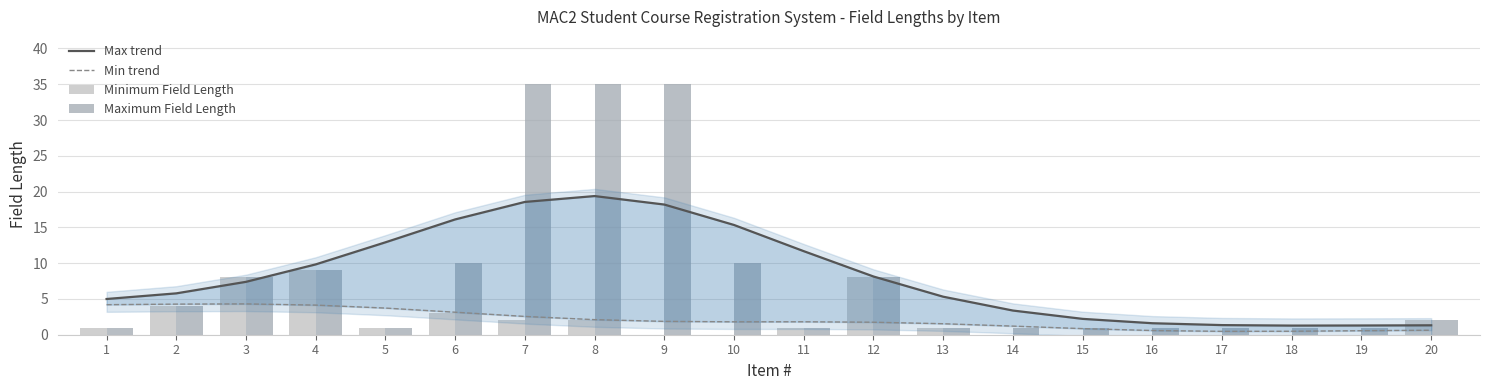

What is the value of the Max trend bar at the 18th from the left?

1.3